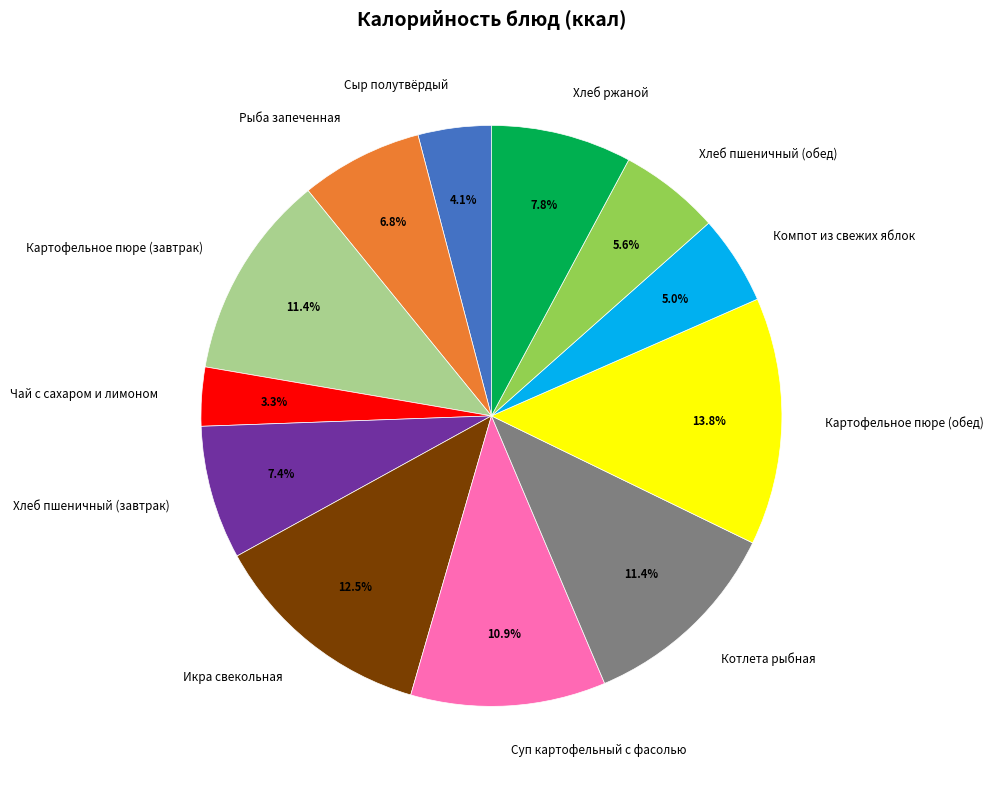

Does Рыба запеченная represent more than half of the total?

No